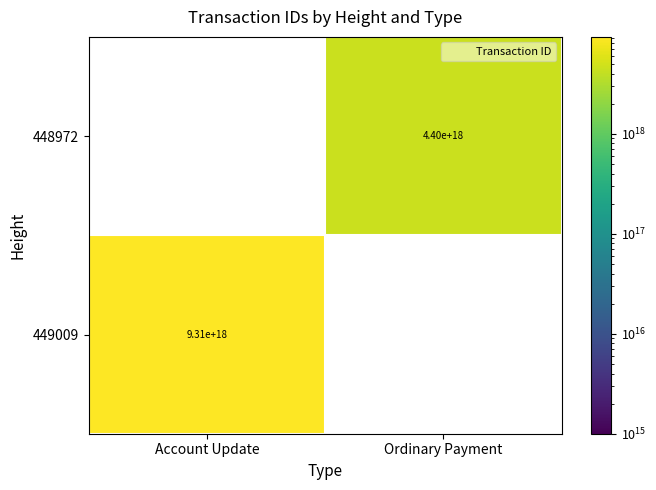

Which has a higher value, Ordinary Payment or Account Update?

Account Update